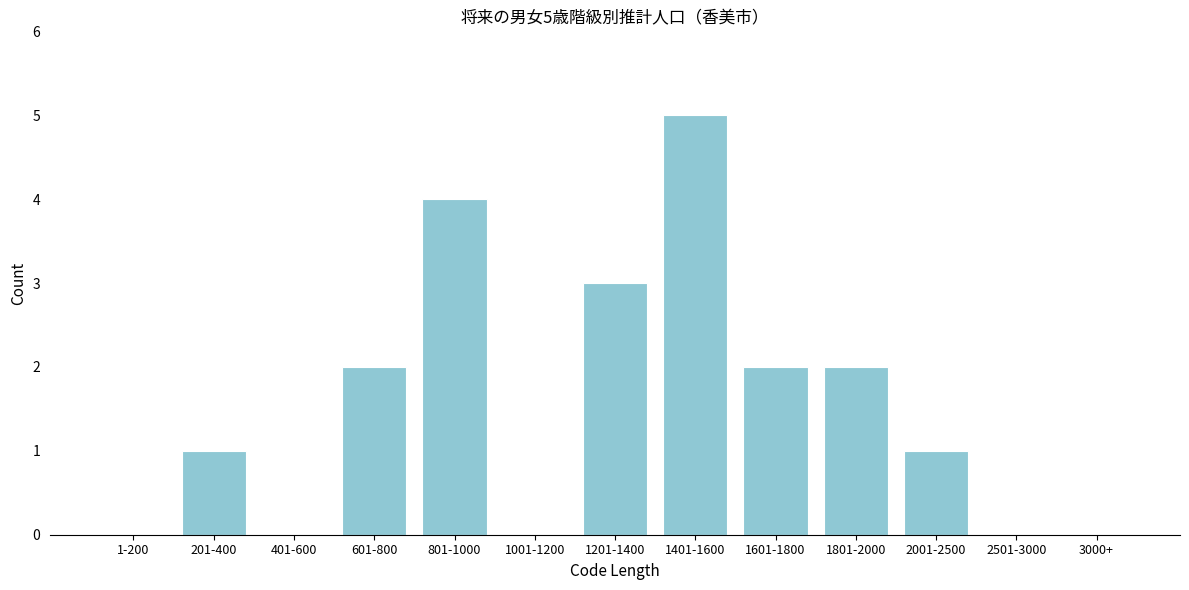

Reading left to right, what are all the values shown in this chart?

1-200=0	201-400=1	401-600=0	601-800=2	801-1000=4	1001-1200=0	1201-1400=3	1401-1600=5	1601-1800=2	1801-2000=2	2001-2500=1	2501-3000=0	3000+=0